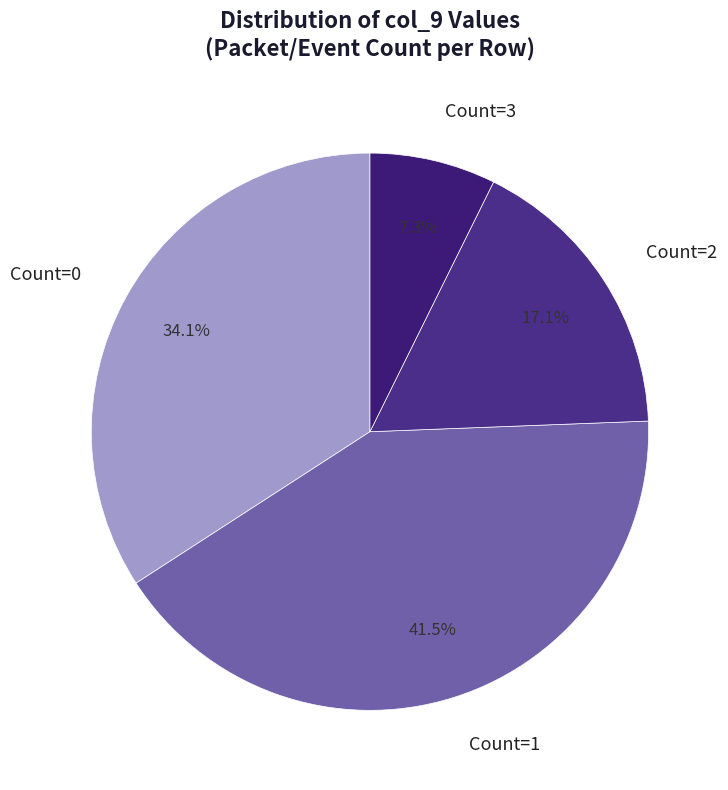

How many slices are in this pie chart?

4